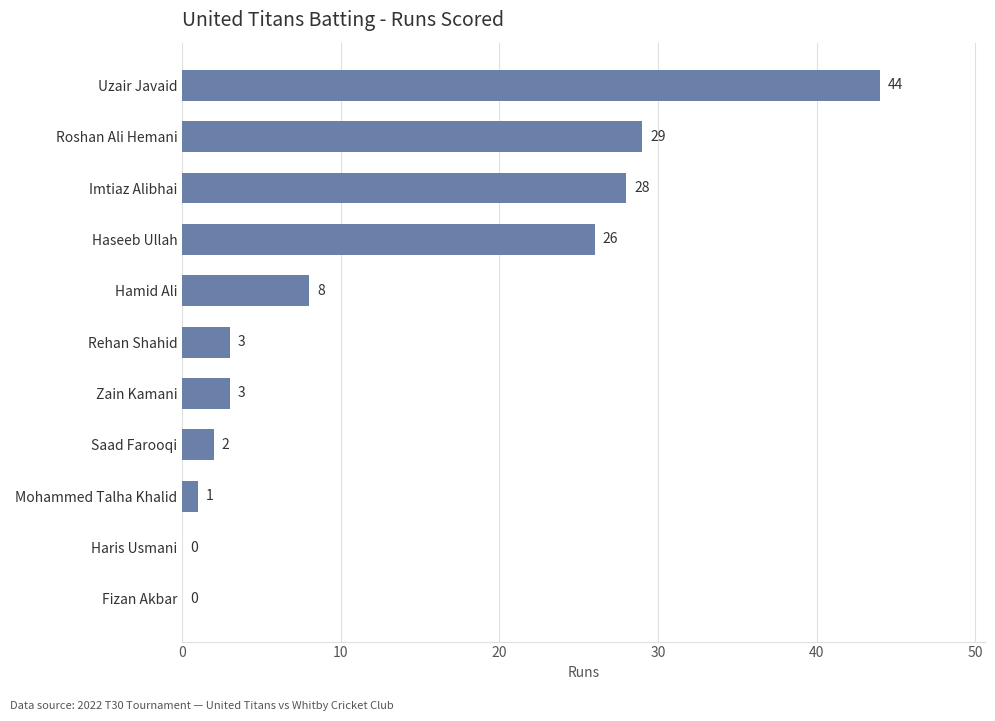

What is the greatest value displayed?

44